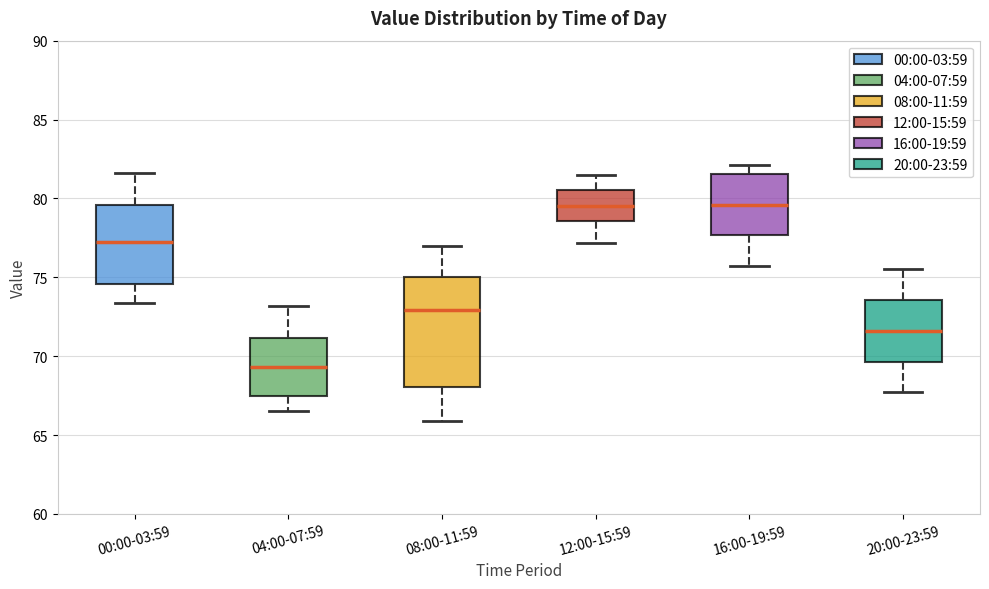

Which box's median line is the lowest?

04:00-07:59